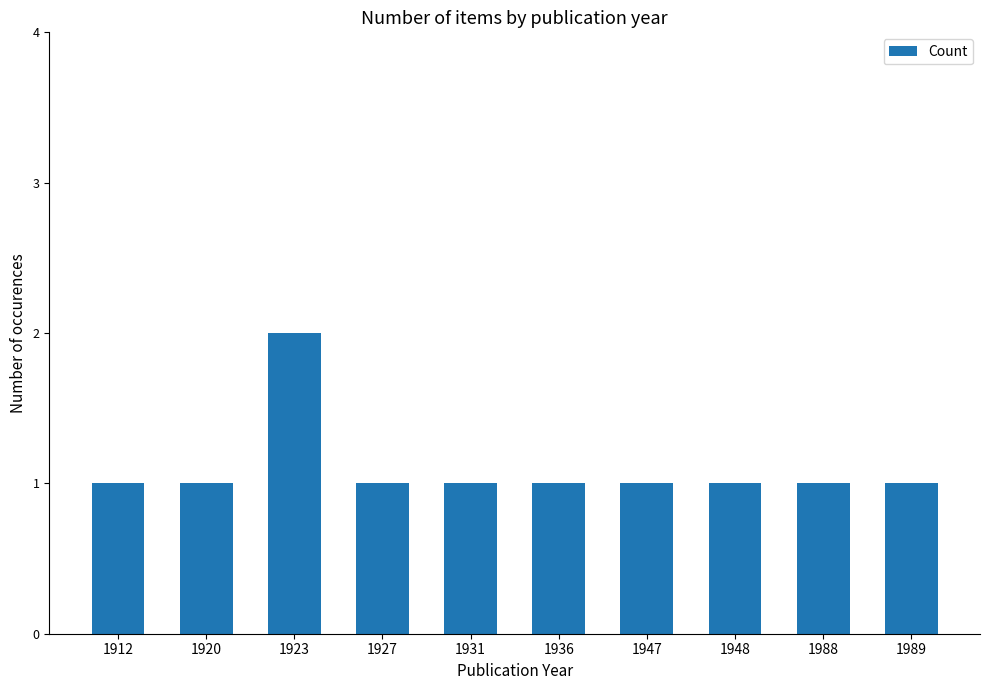

The chart shows a value of 1 at 1988. True or false?

True